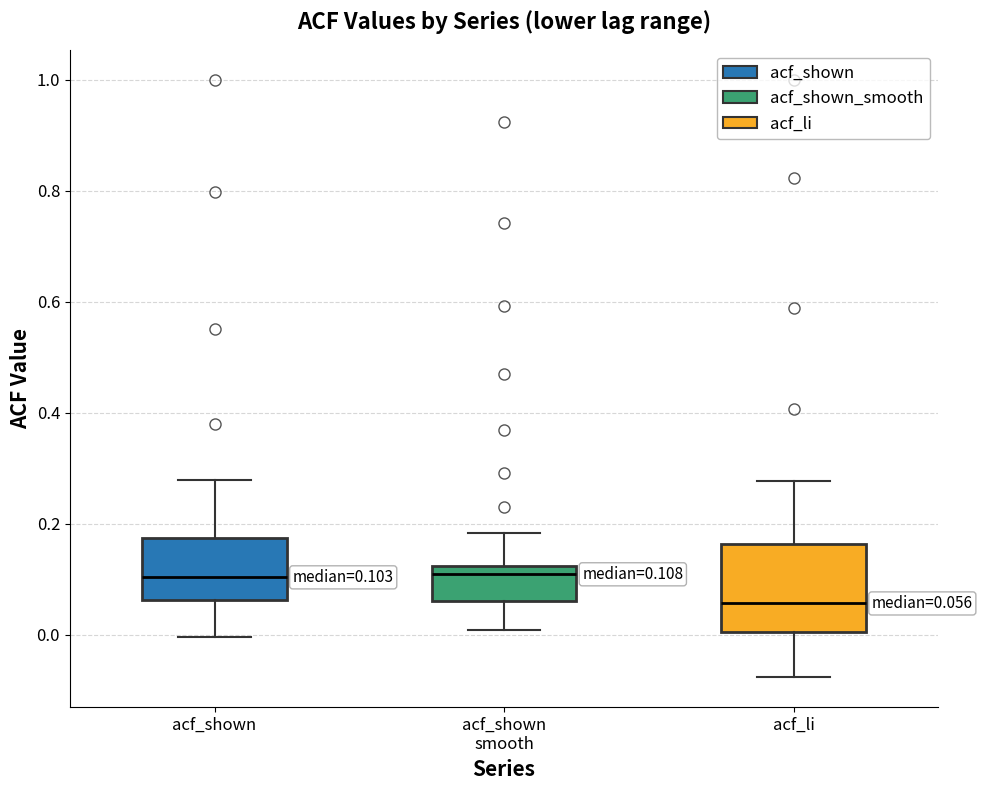

Which box's median line is the lowest?

acf_li